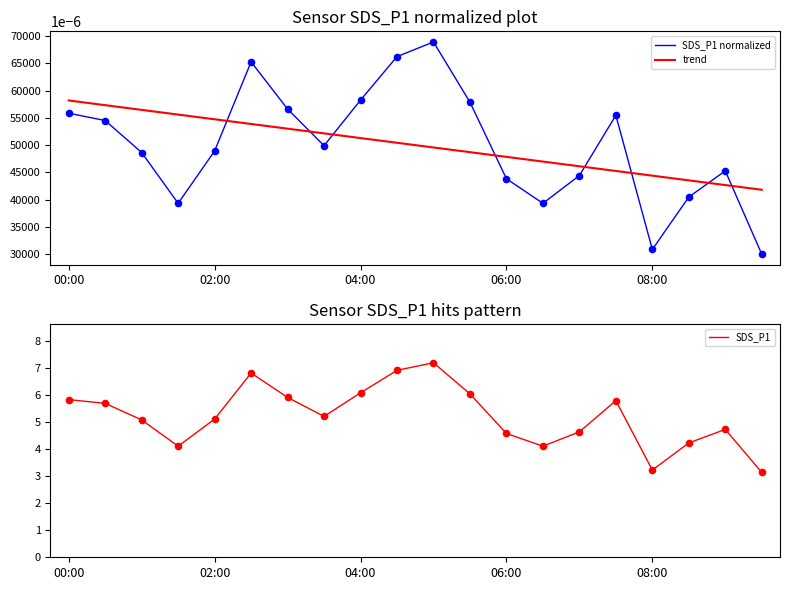

Which series reaches the minimum Y coordinate?

SDS_P1 normalized